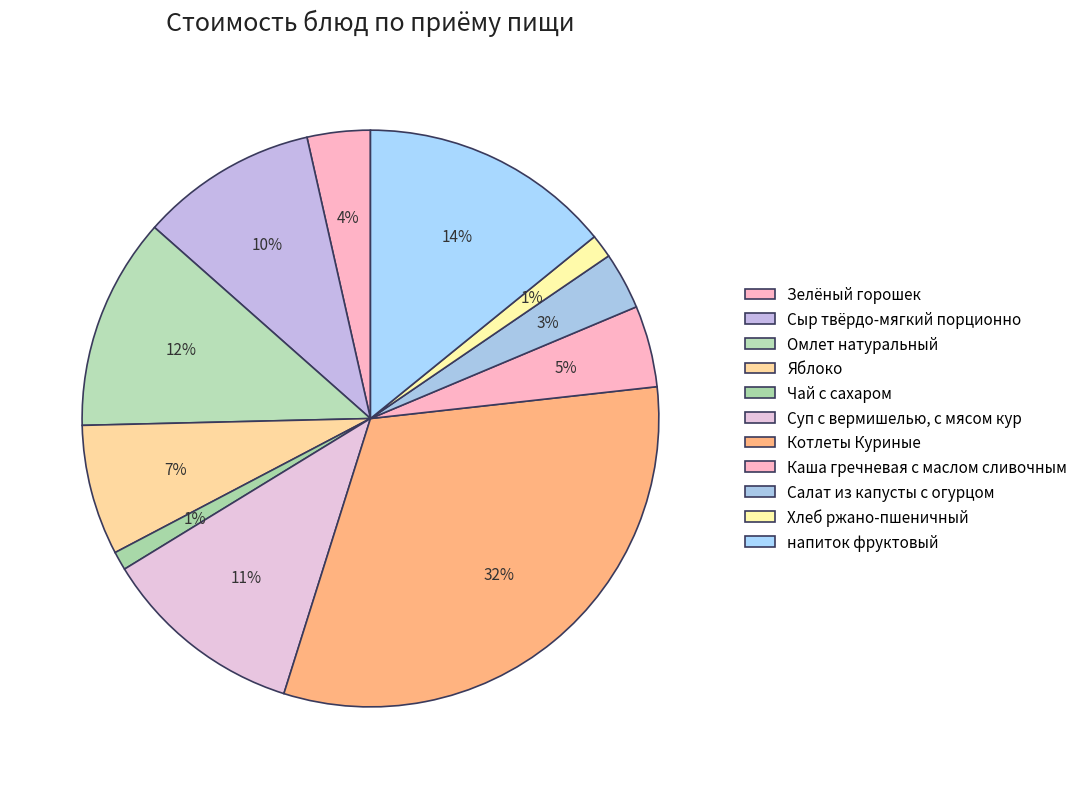

Which category has the smallest portion of the pie?

Чай с сахаром